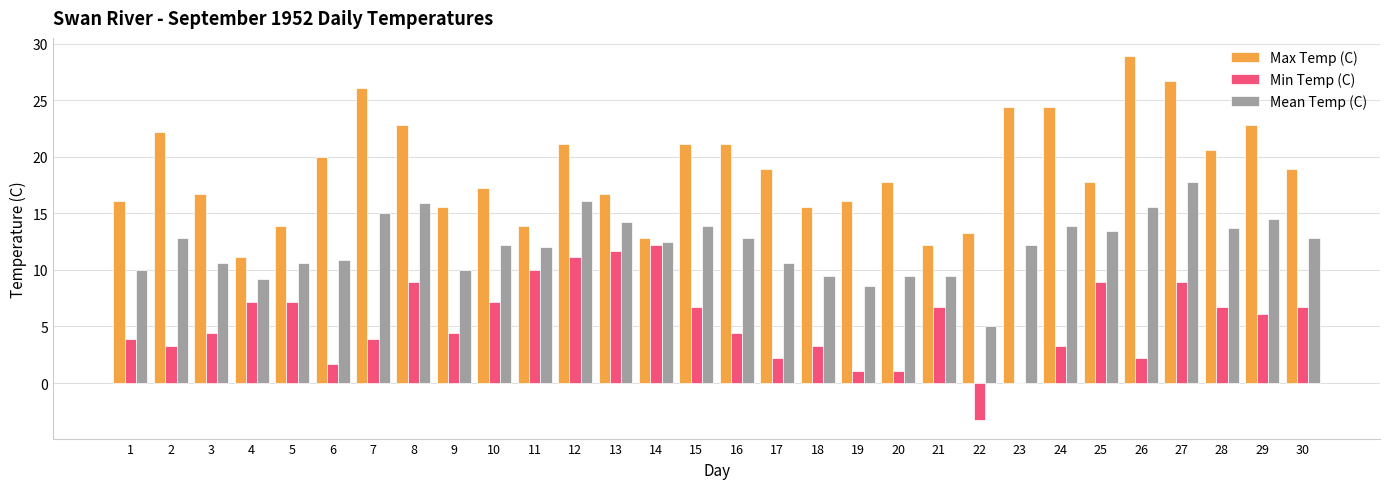

What is the spread (max minus min) of values at 13?

5.0